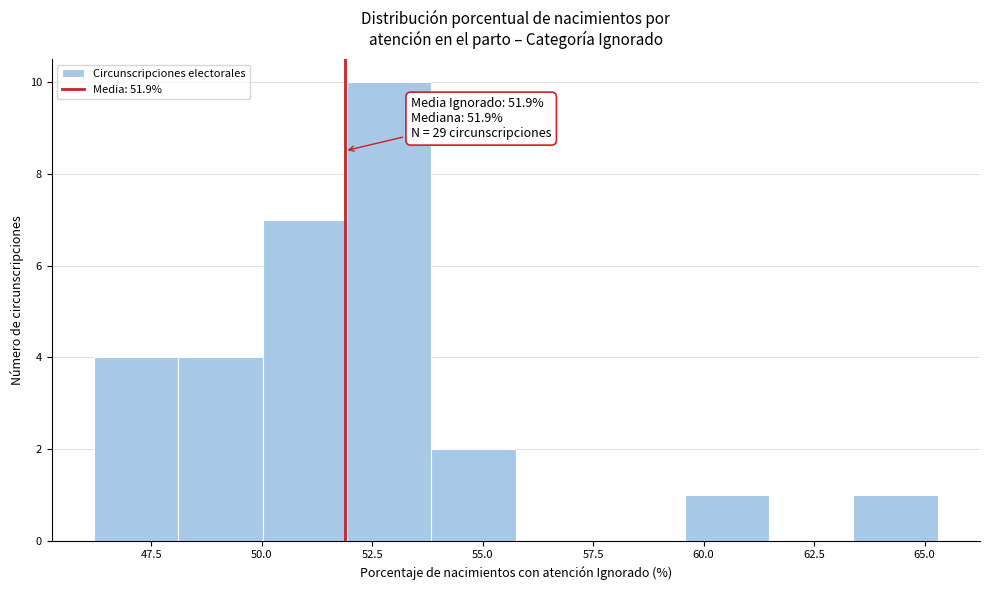

Read against the x-axis, roughly where is the centre of the tallest bar?

53.0